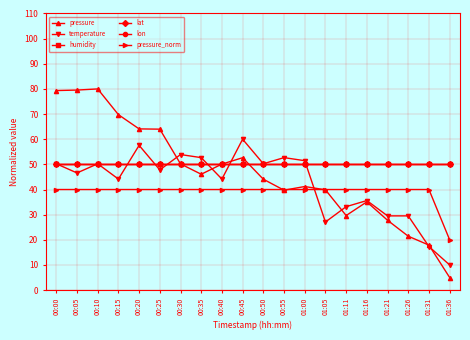

Rank the series at 00:30 from lowest to highest value.

pressure_norm, humidity, lat, lon, pressure, temperature